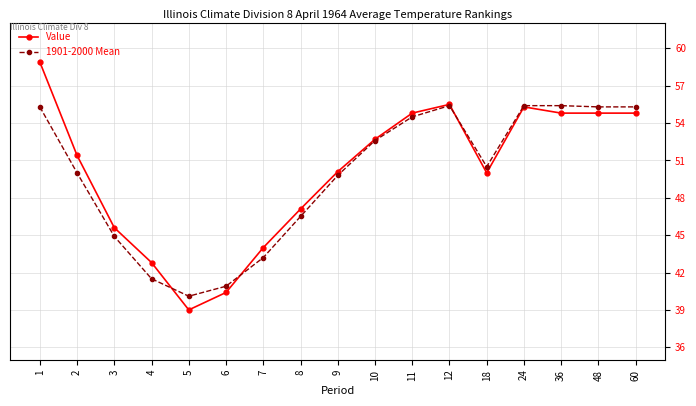

True or false: Value has more than 0 interior local peaks.

True